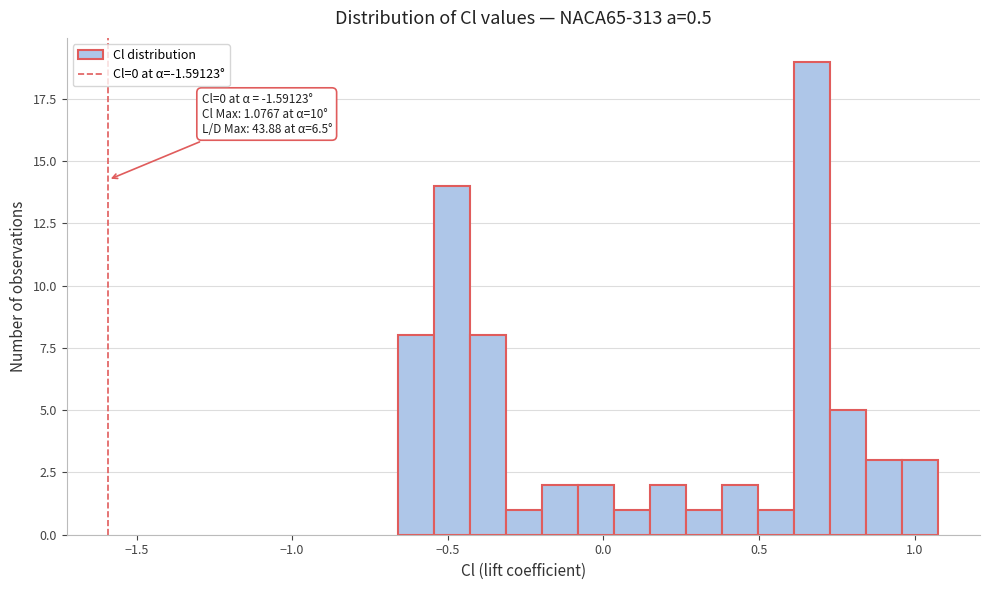

Around what value on the x-axis is the tallest bar? Give the approximate position of its centre, as read against the axis.

0.65